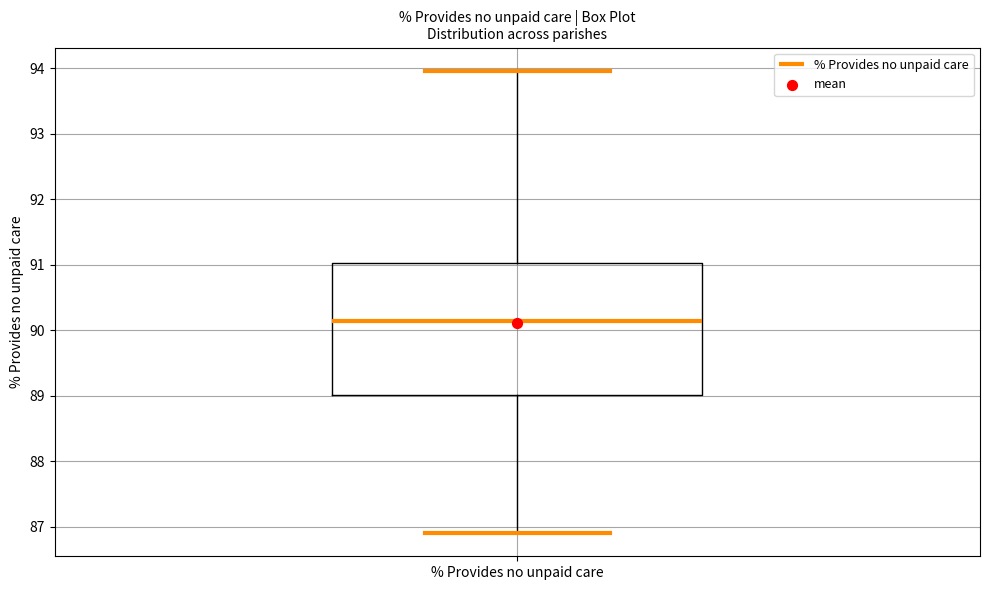

Transcribe this box plot: give where the median line is, the range the box spans, and where the two whiskers end, as read against the y-axis. The values are not printed on the chart, so give them approximately, as read against the axis.

median 90.1, box 89.0 to 91.0, whiskers 86.9 to 94.0